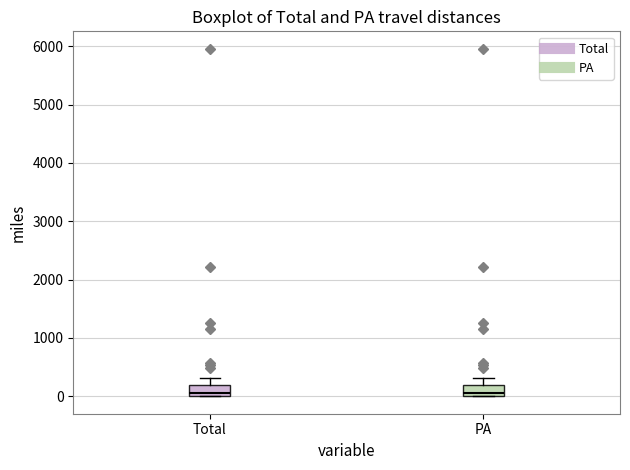

Reading left to right, read every box against the y-axis: the position of its median line, the range the box covers, and the ends of its whiskers. The values are not printed on the chart, so give them approximately, as read against the axis.

Total: median 100, box 0 to 200, whiskers 0 to 300
PA: median 100, box 0 to 200, whiskers 0 to 300